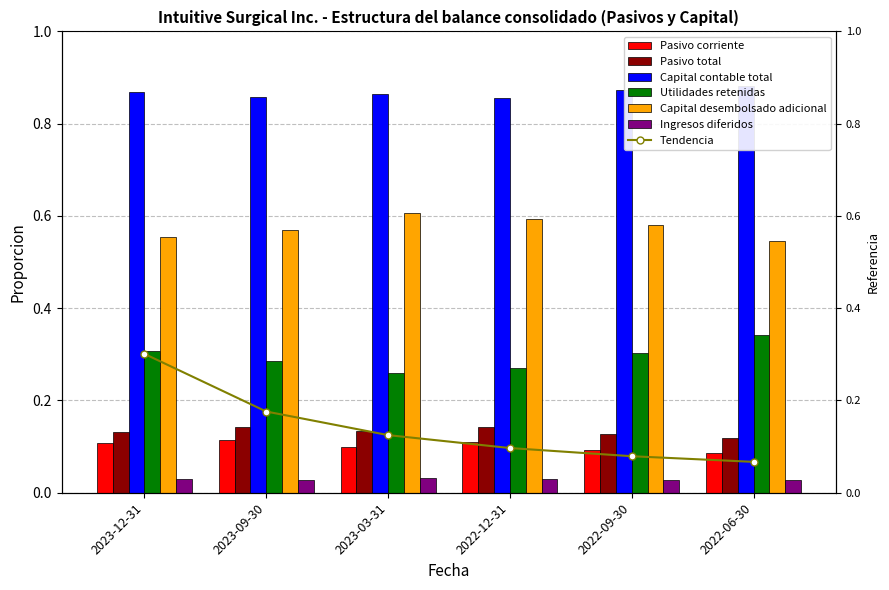

How many categories are shown in the chart?

6